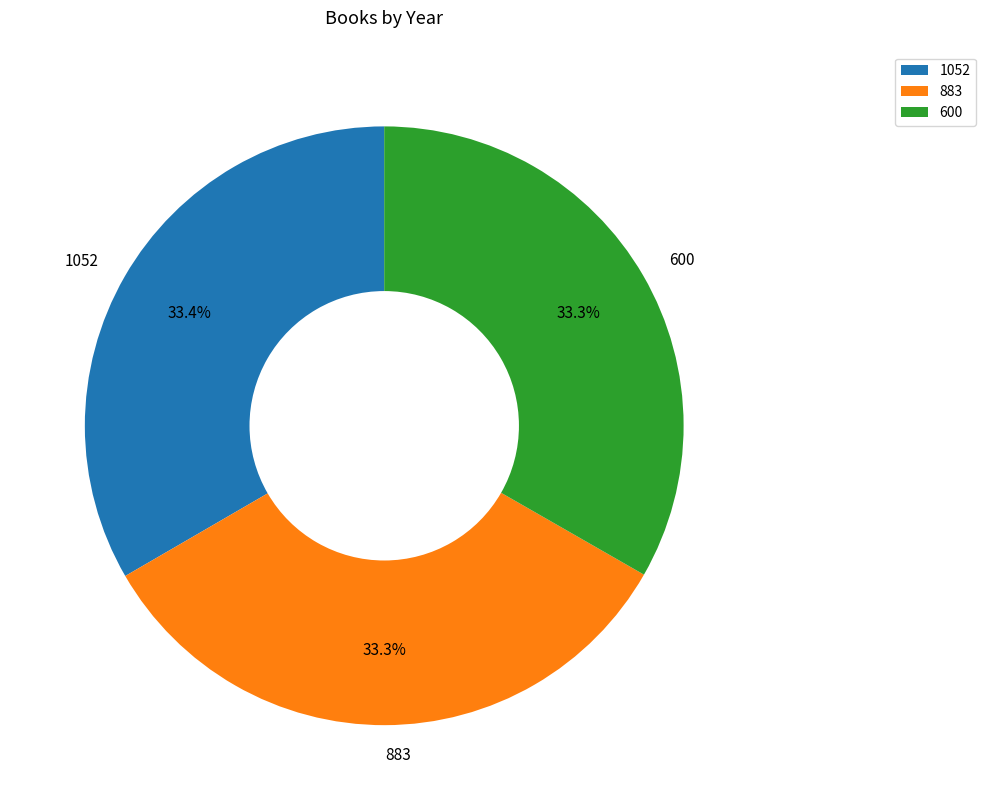

How much of the chart is everything except 1052?

66.6%